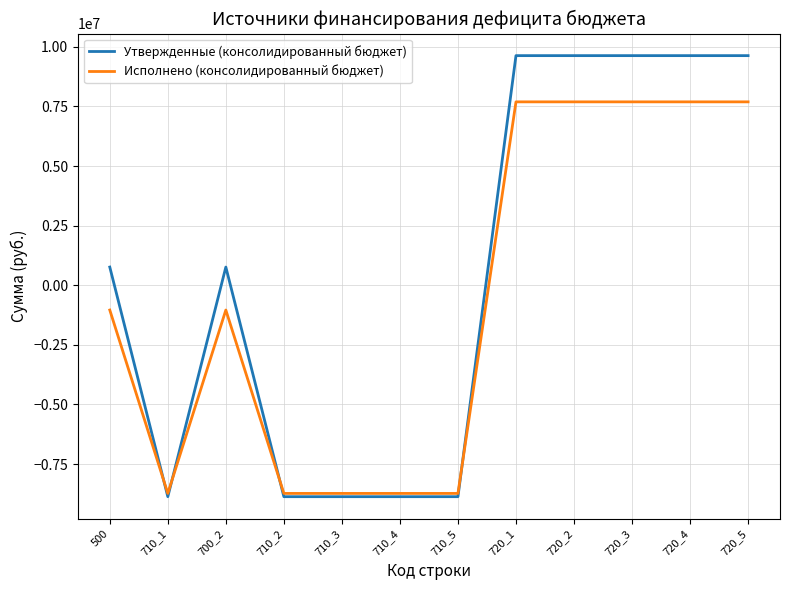

The value of Исполнено (консолидированный бюджет) at 710_2 is -11877976.2. True or false?

False